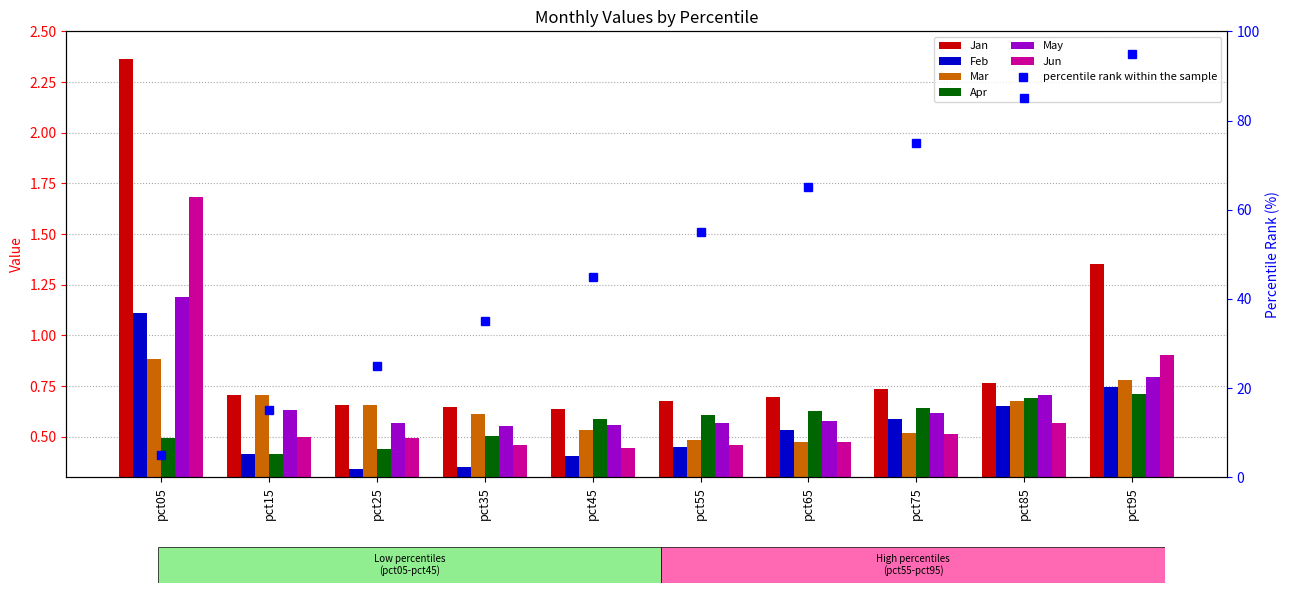

Is it true that Mar equals 0.3 at pct65?

False